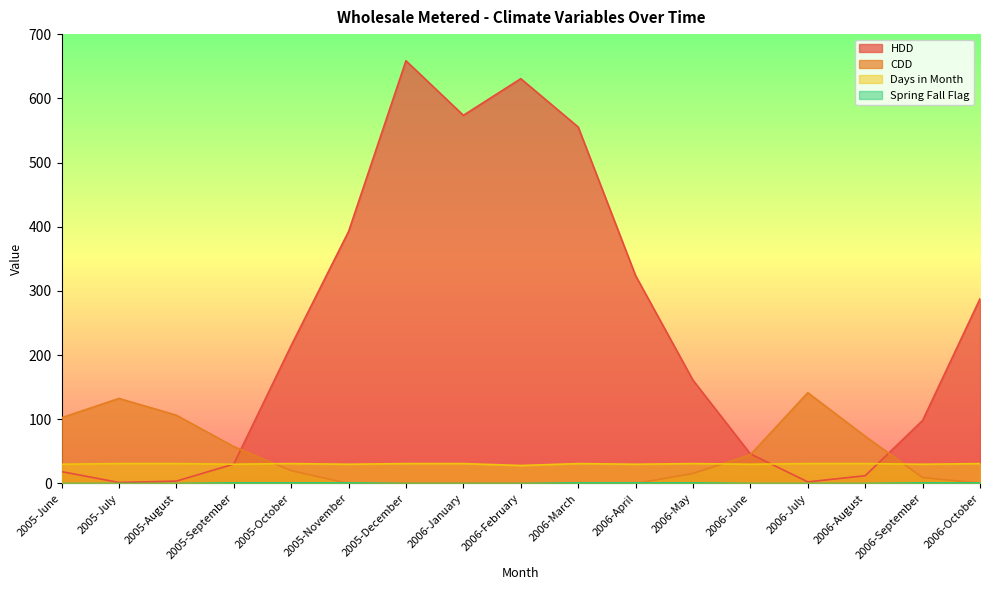

What is the total value across all series at 2005-July?

165.1